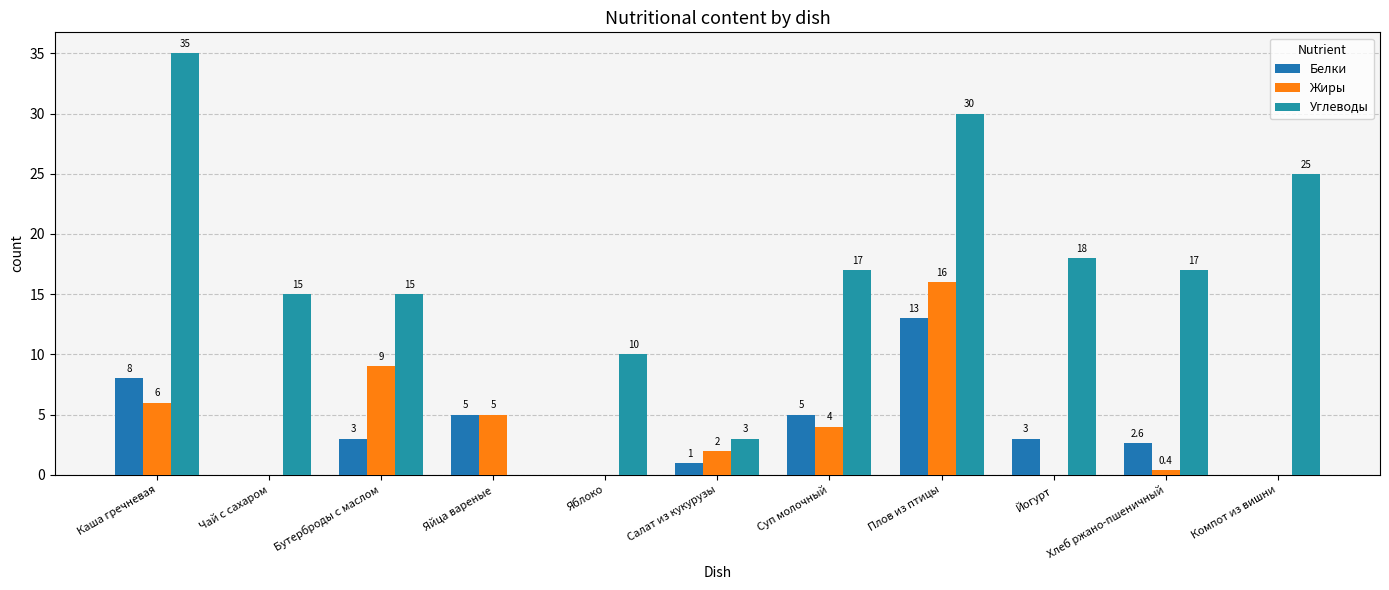

The value of Жиры at Йогурт is 5.9. True or false?

False